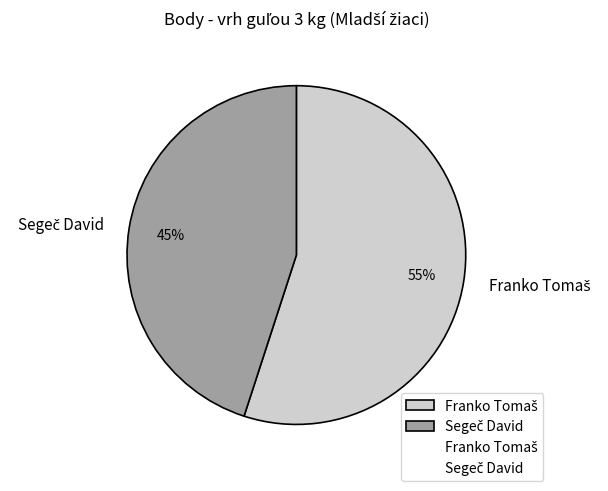

Is there a majority slice in this chart?

Yes